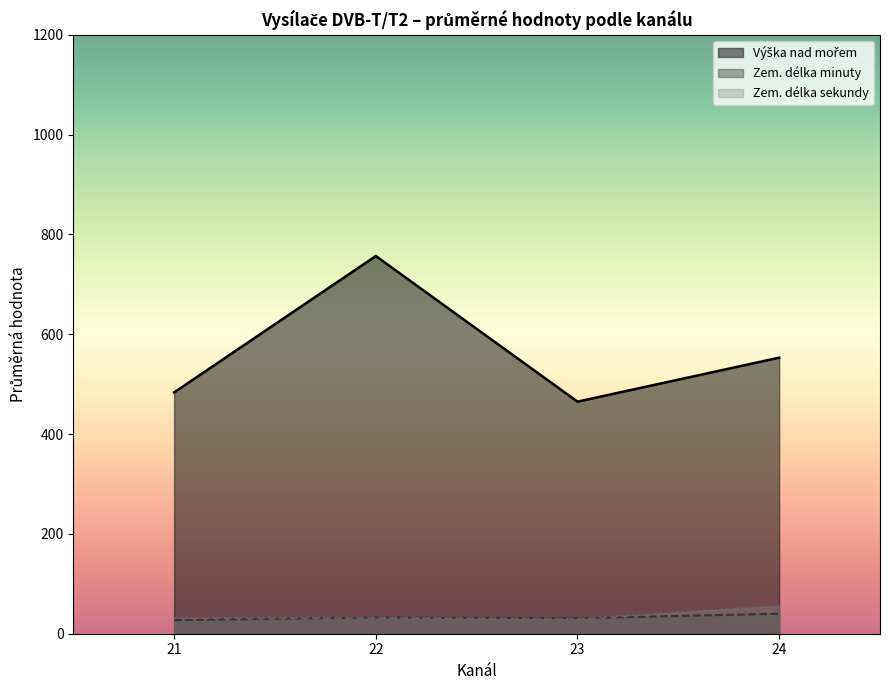

What is the maximum value for Zem. délka sekundy?

56.0